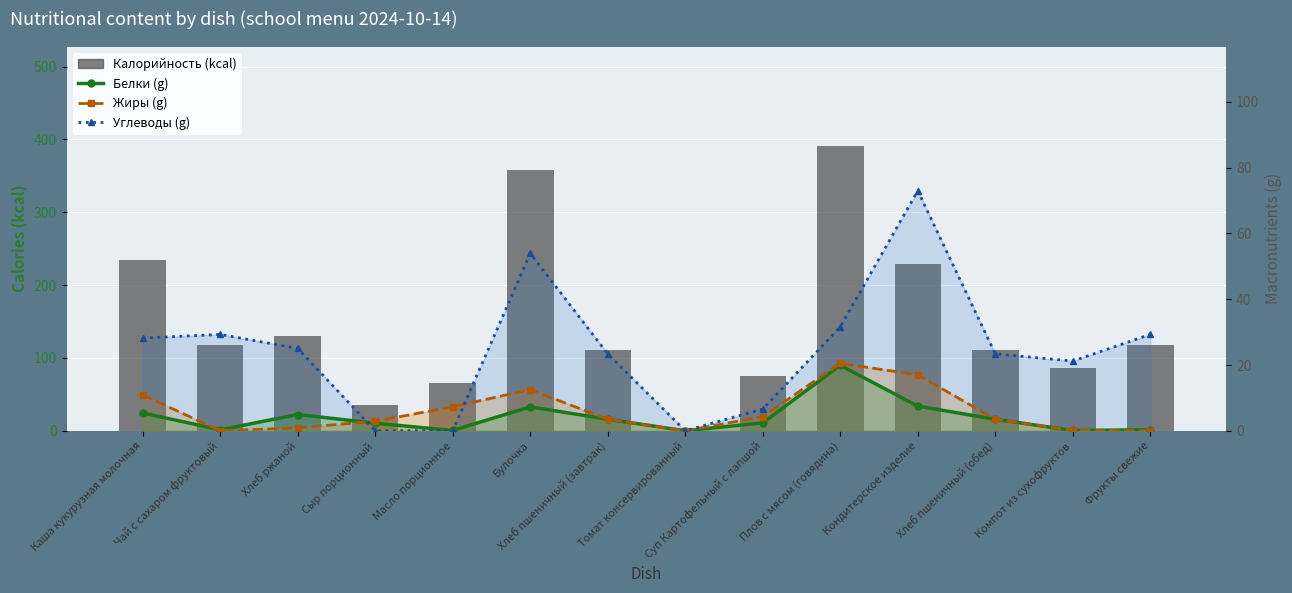

What is the approximate value of Углеводы (line) at Хлеб пшеничный (обед)?

23.4